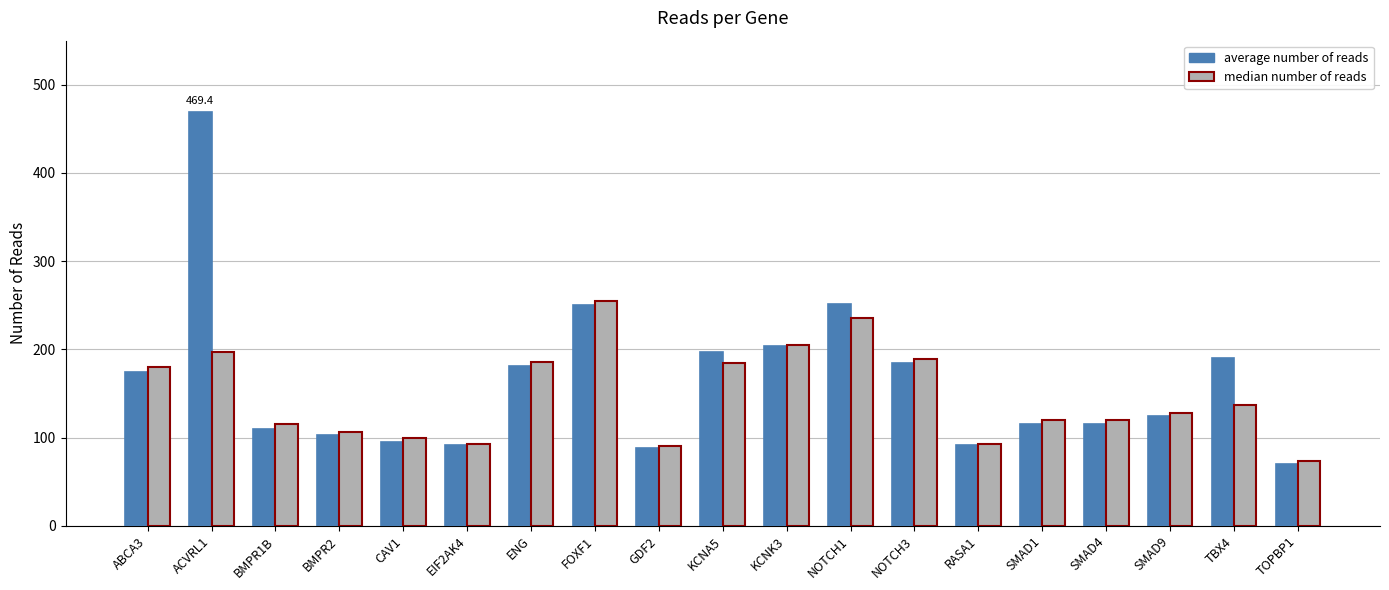

Rank the series by their maximum value, from highest to lowest.

average number of reads, median number of reads